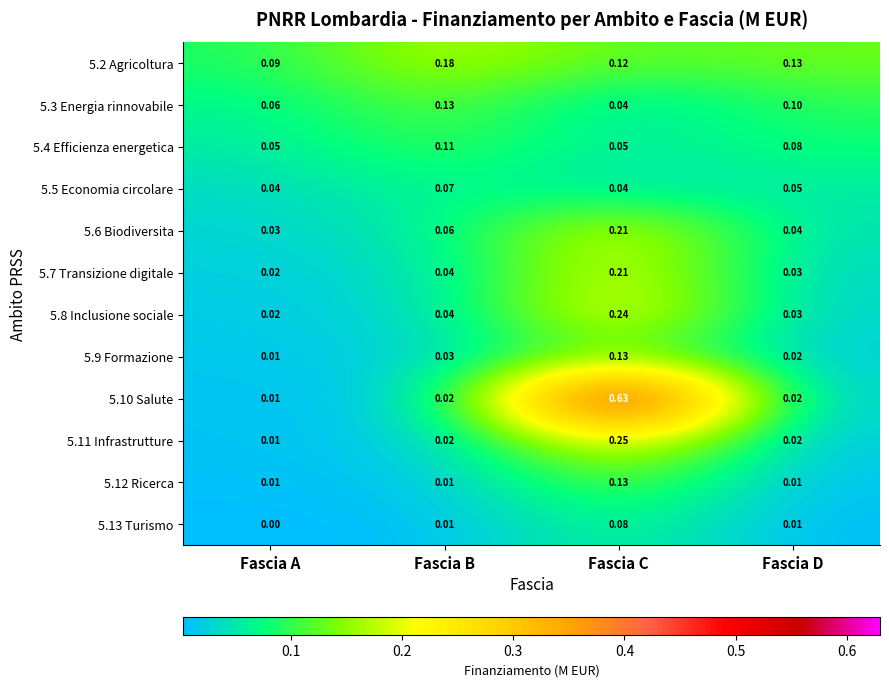

How many data points does each series have?

4